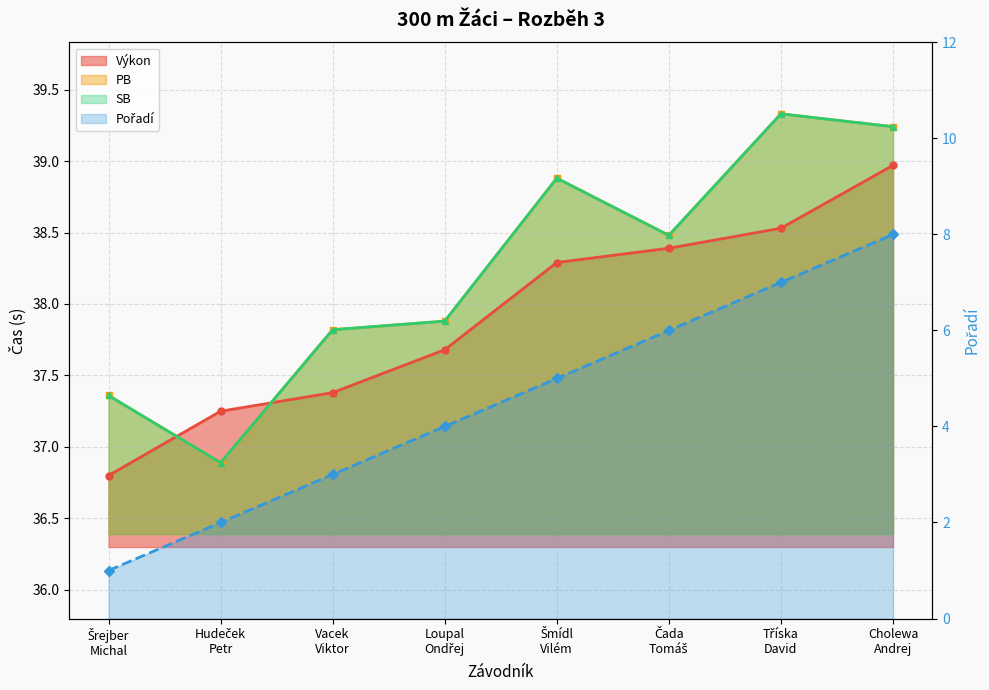

What is the average value of the PB series?

38.2